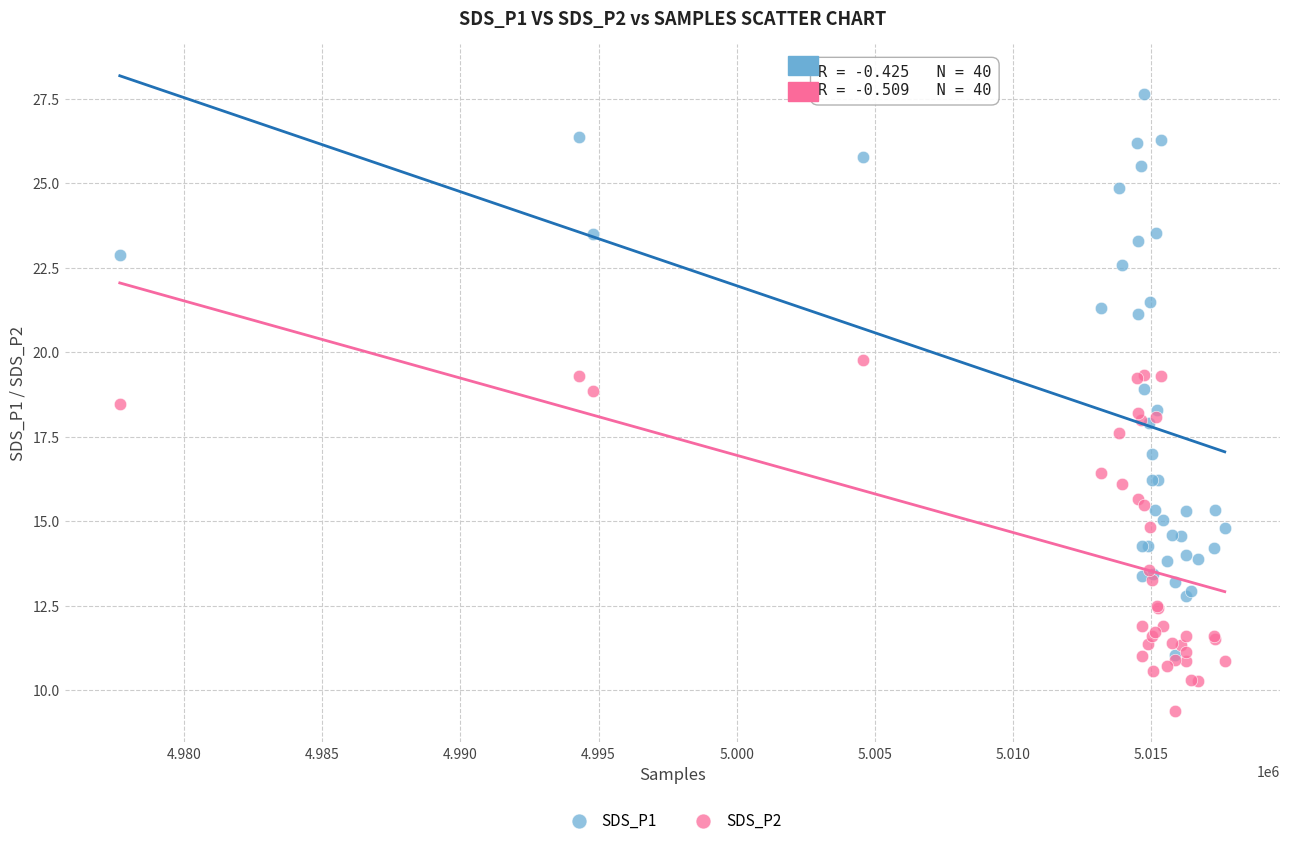

Which series contains the highest Y value?

SDS_P1